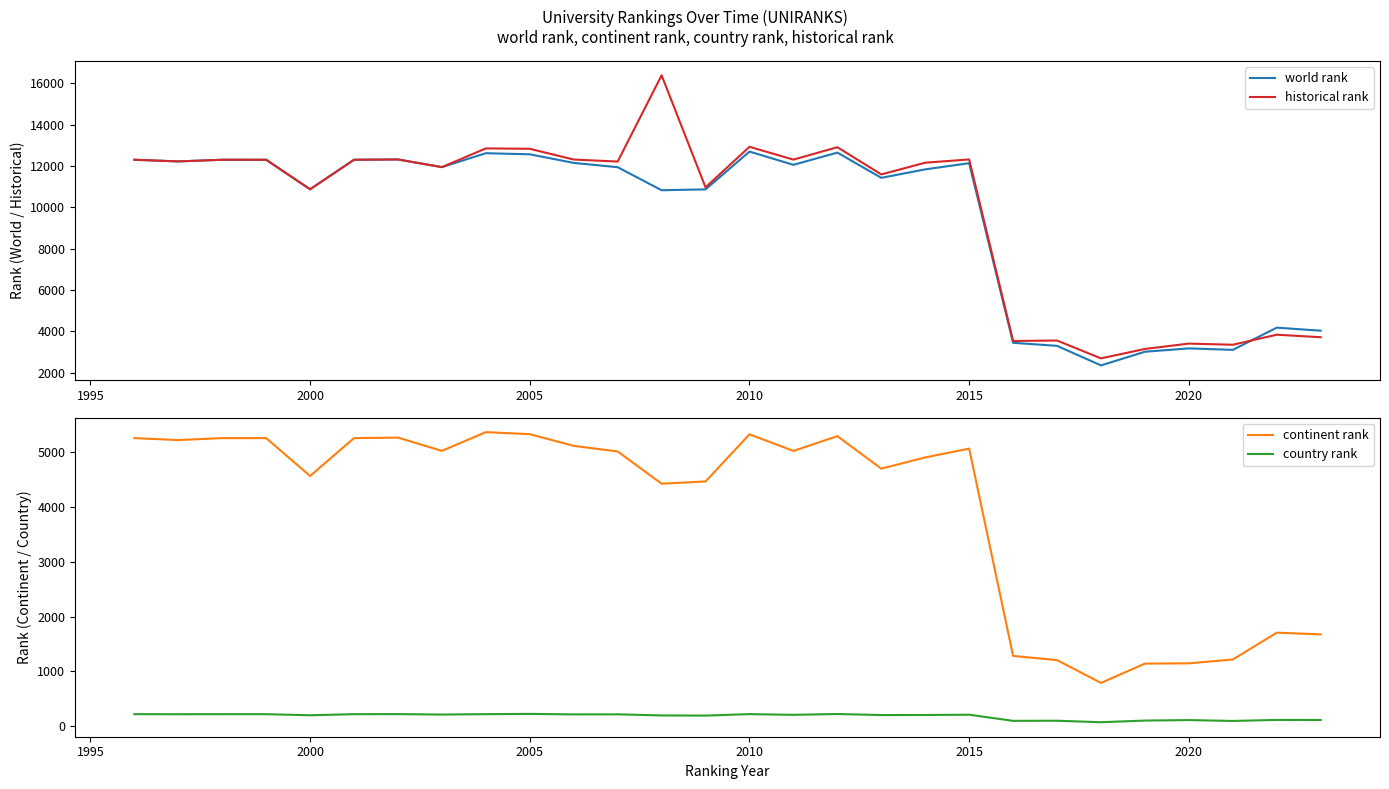

Count the number of categories in the chart.

28